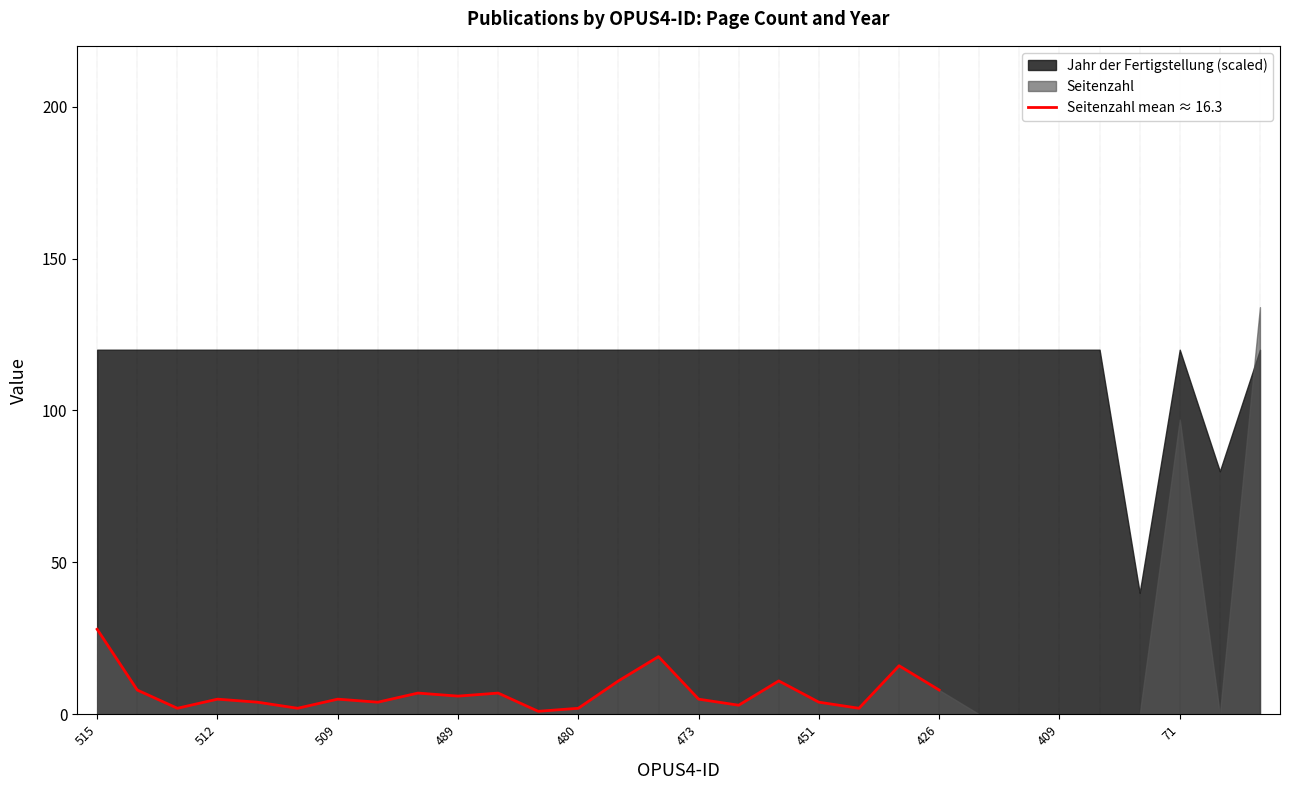

At which label does the data first exceed 8?

515